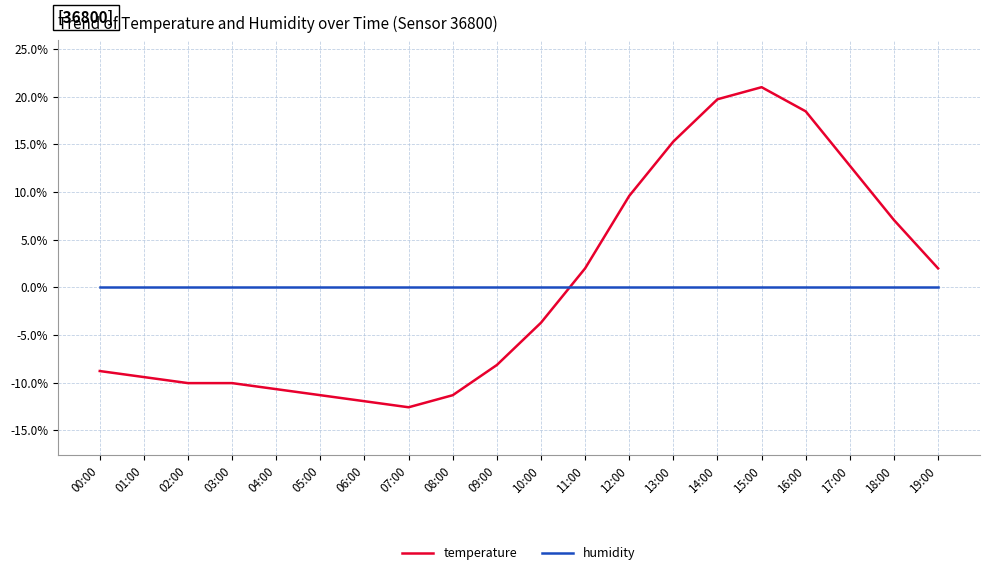

Is it true that temperature equals 9.6 at 12:00?

True